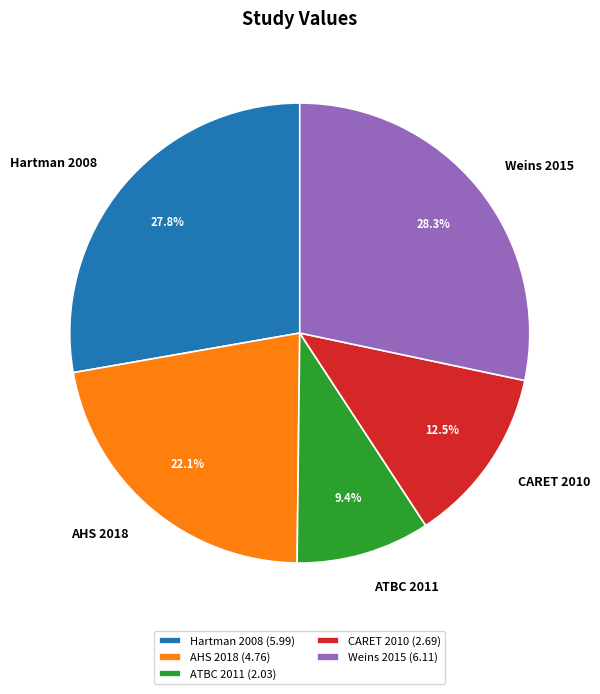

Count the number of slices in the pie.

5